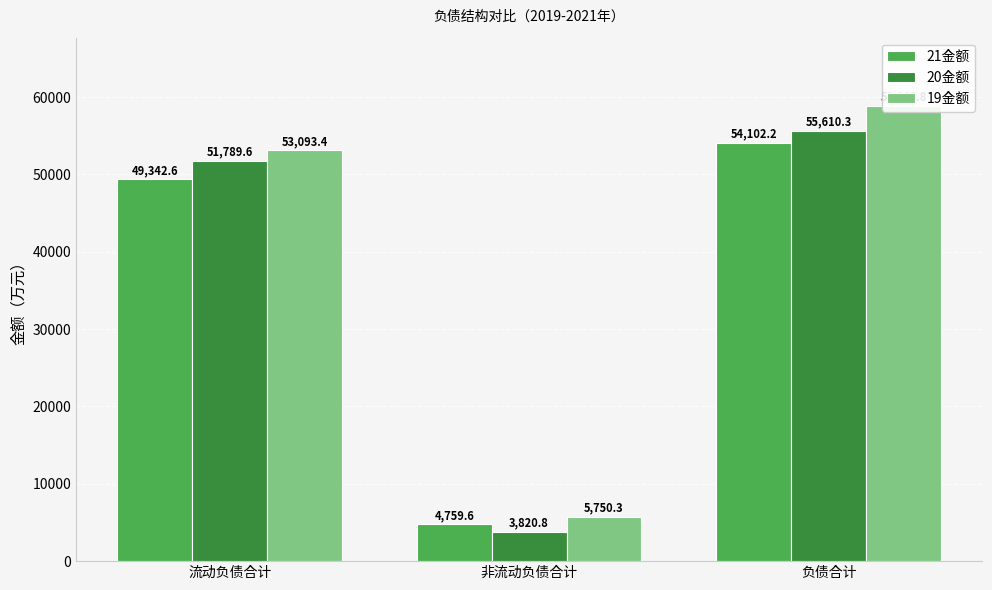

What is the average value of the 21金额 series?

36068.1